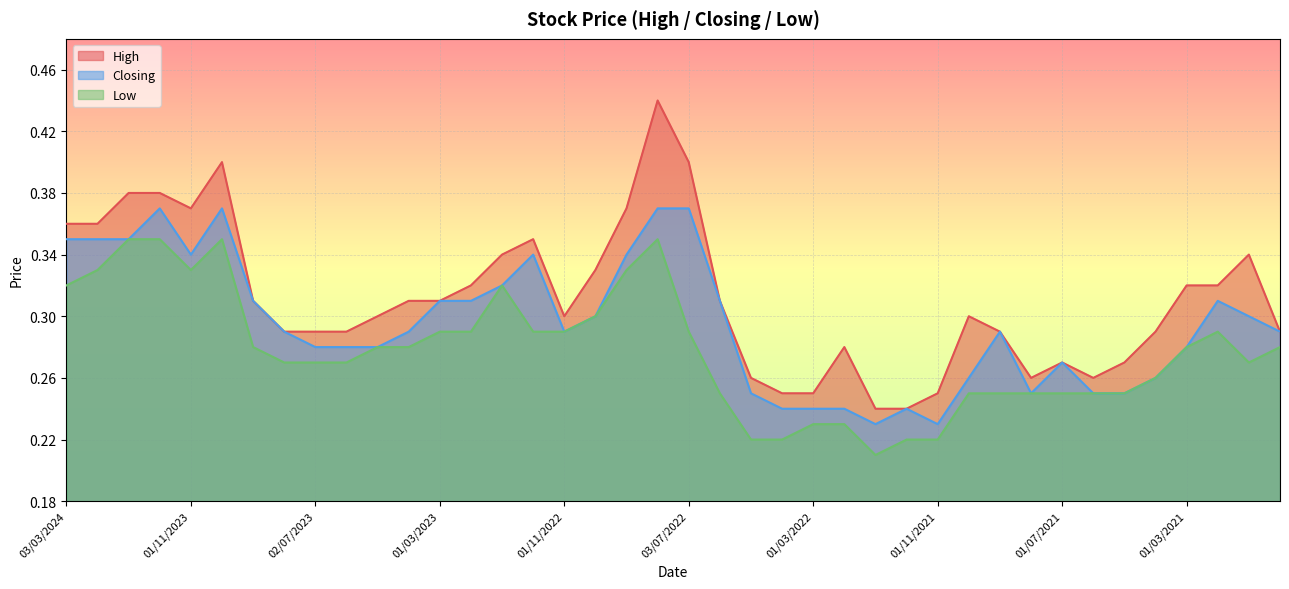

True or false: Low and Closing intersect in this chart.

False